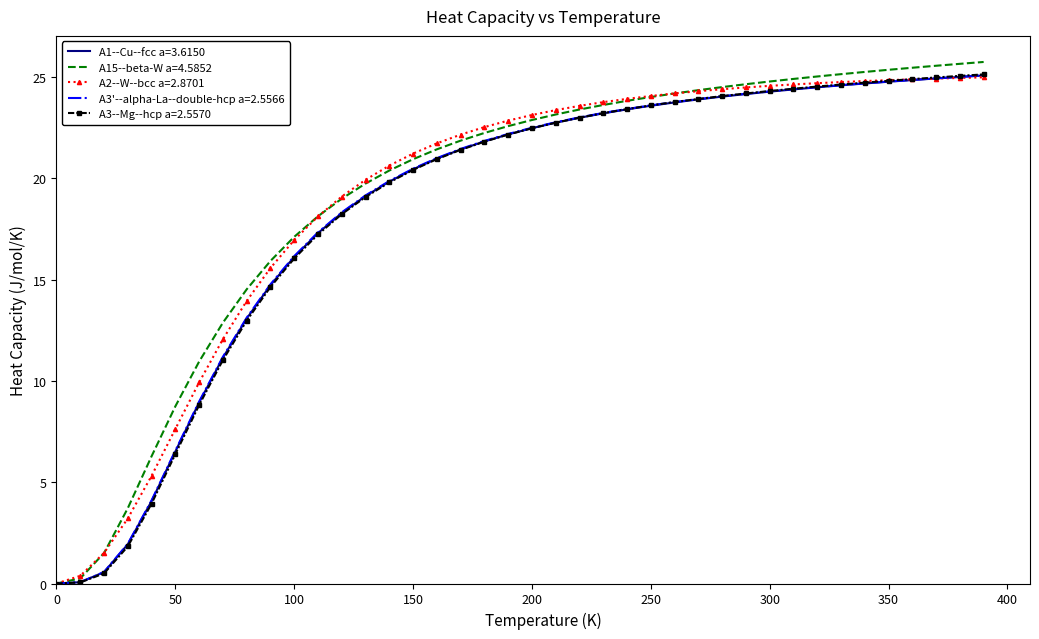

What is the highest value of the A2--W--bcc a=2.8701 series?

25.0